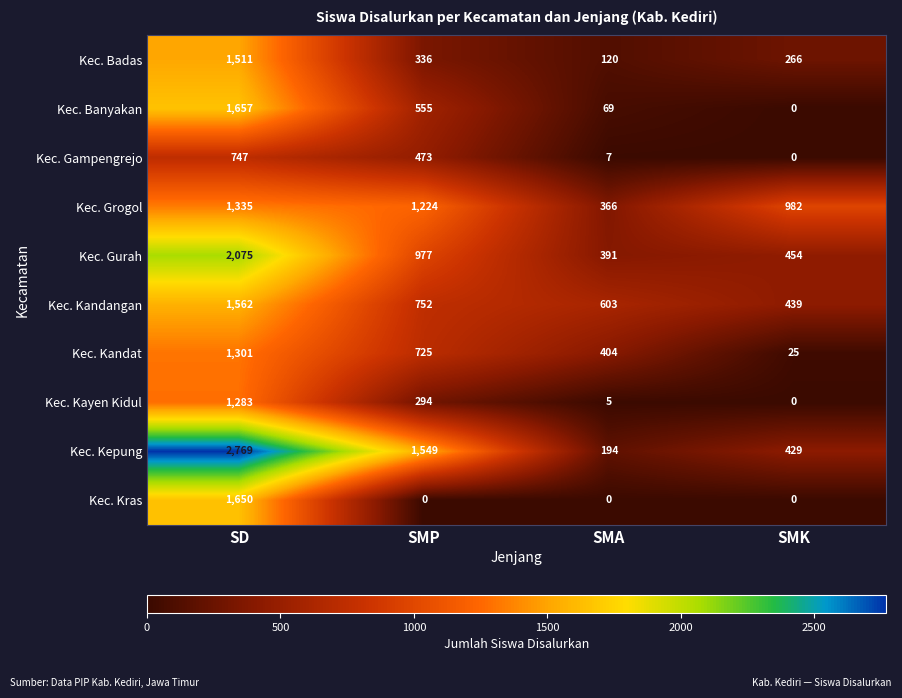

How many data points does each series have?

4